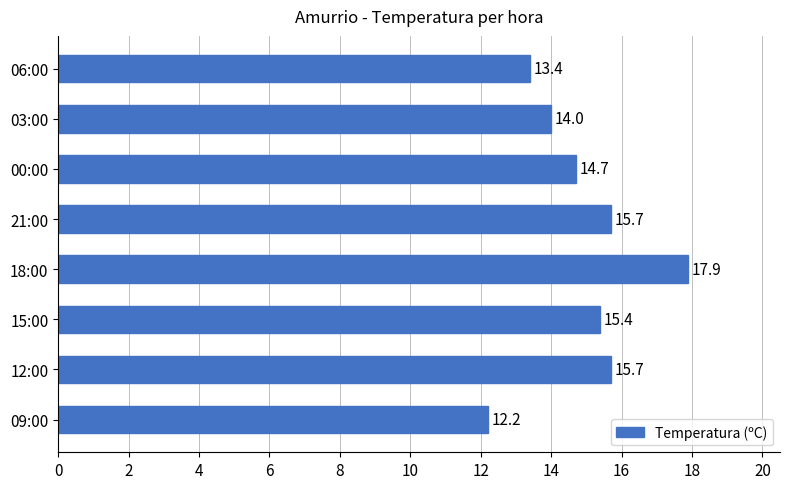

What is the smallest value displayed?

12.2